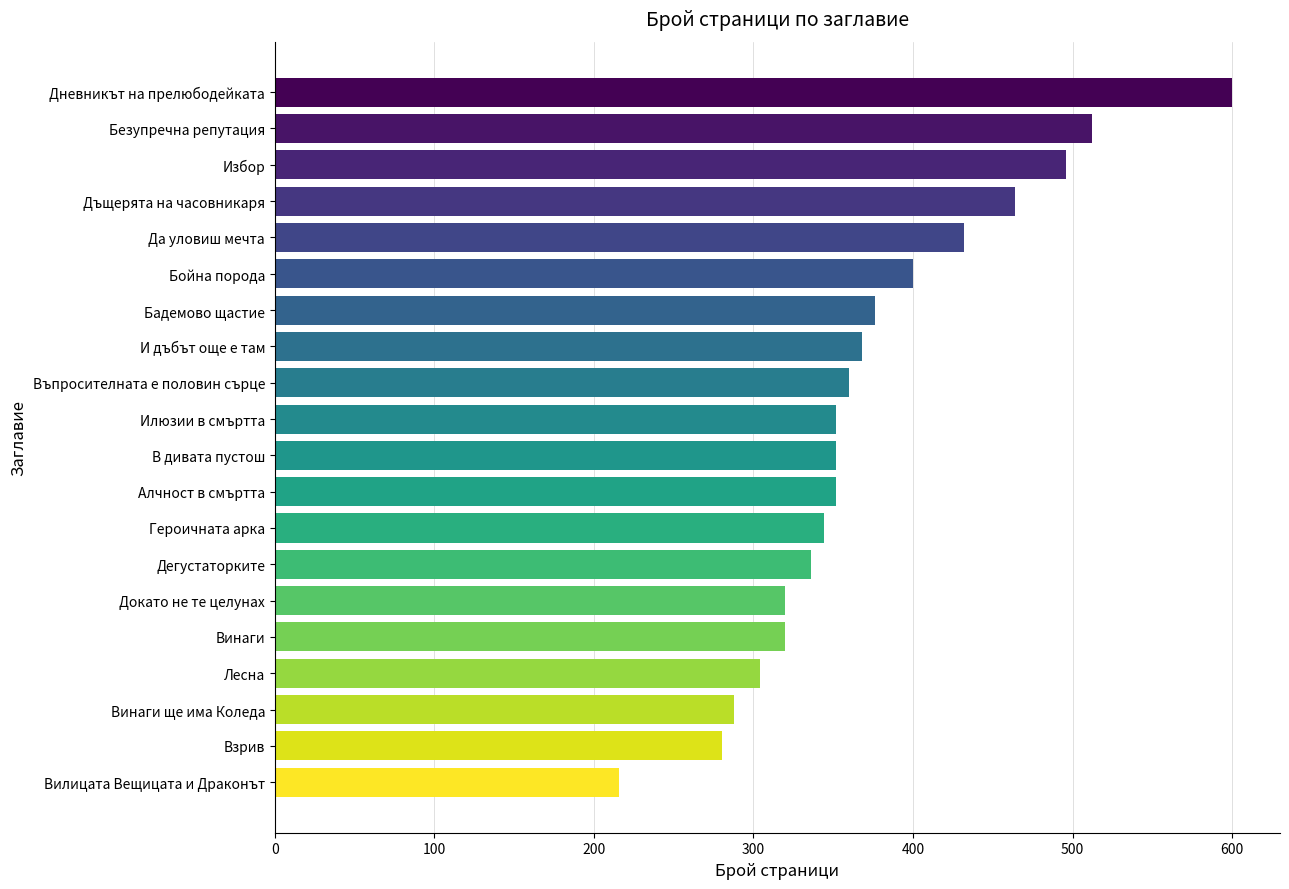

What is the maximum value shown in the chart?

600